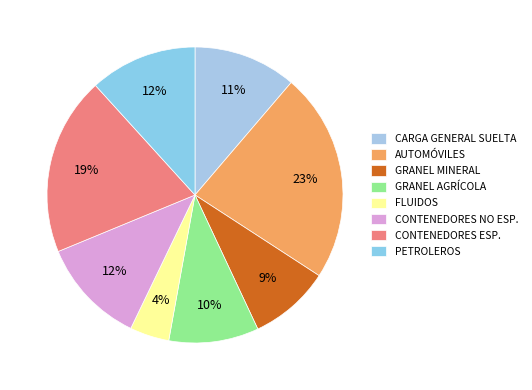

How many slices are in this pie chart?

8